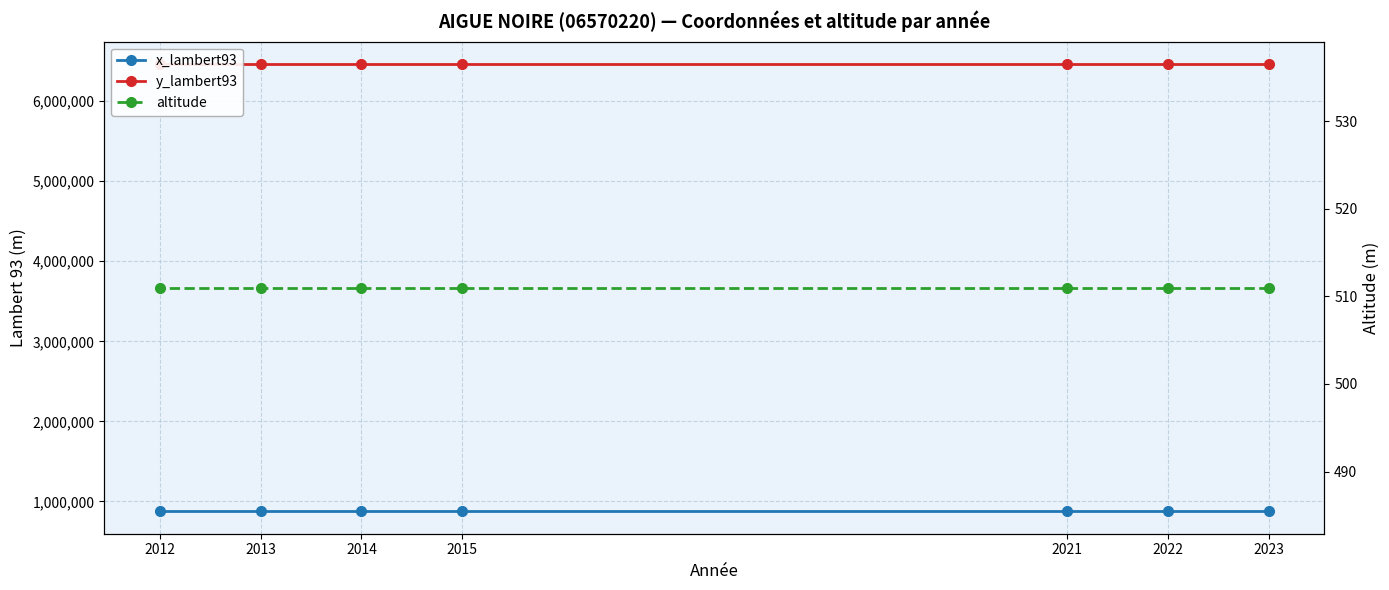

True or false: x_lambert93 has more than 0 points higher than both neighbors.

False